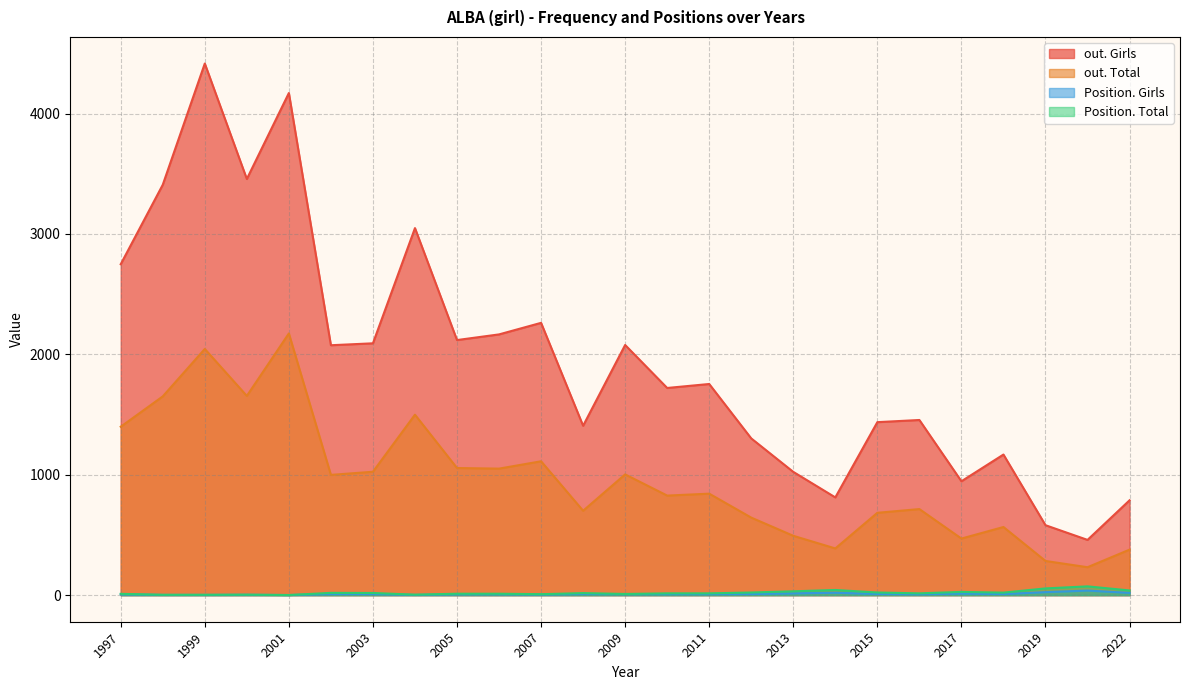

True or false: Position. Total has a value of 3 at 1999.

True